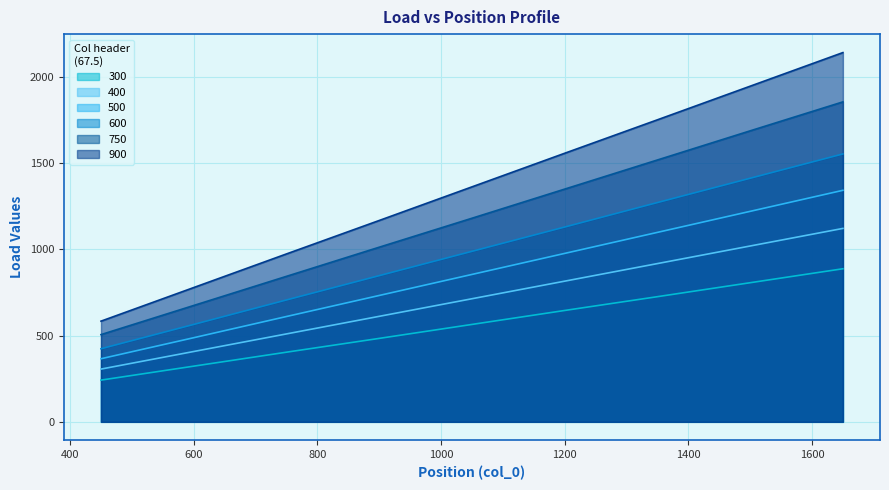

Does the chart have visible grid lines?

Yes